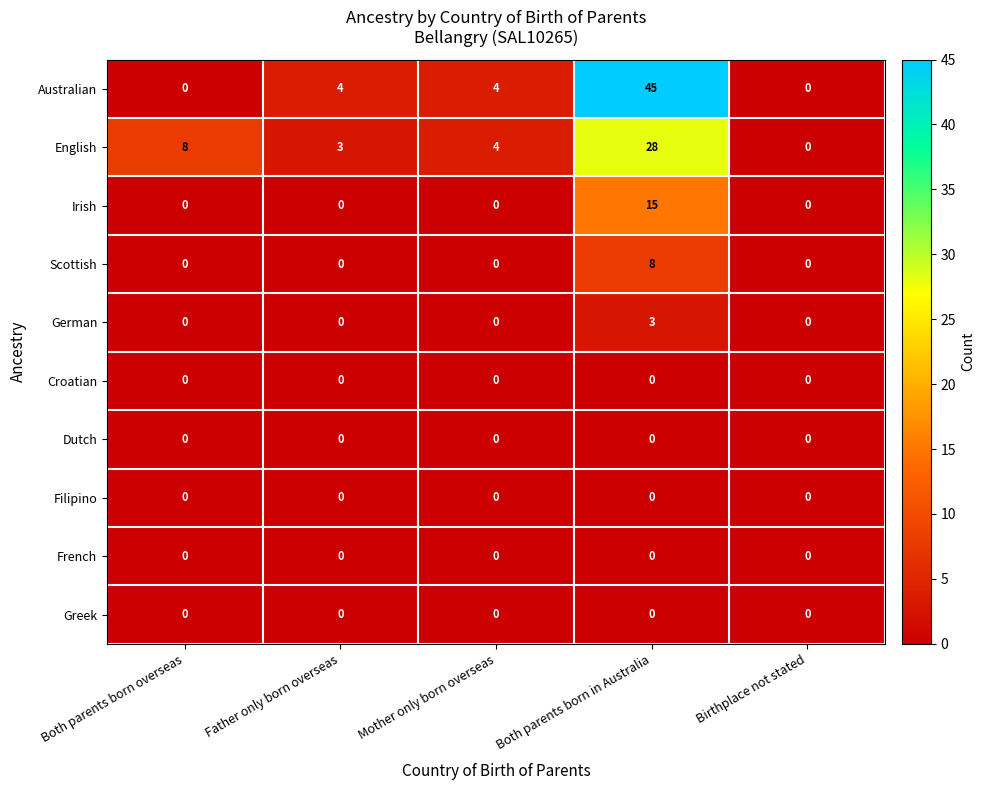

At which category does the chart reach its peak across all series?

Both parents born in Australia